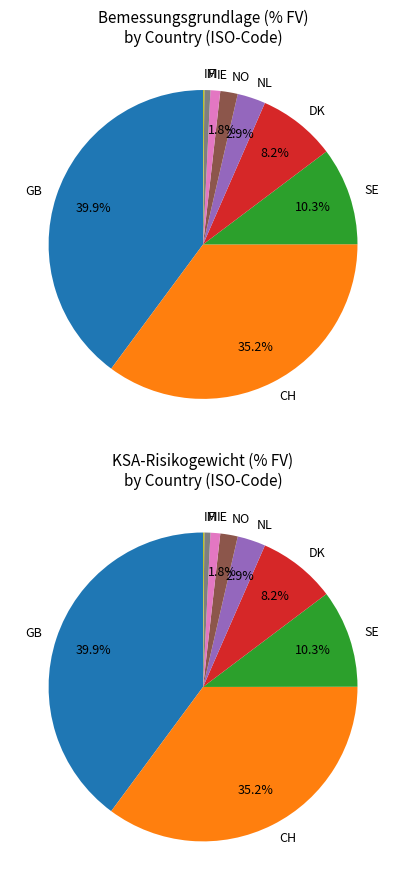

To the nearest percent, what is the combined percentage of FI and SE?

11%